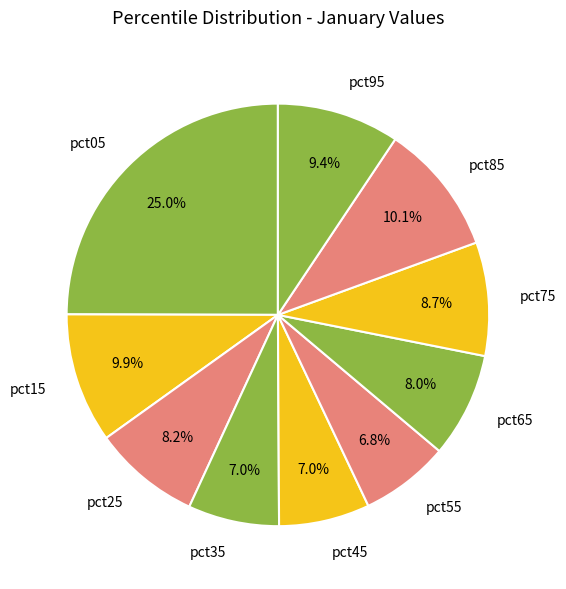

What portion of the pie excludes pct15?

90.1%